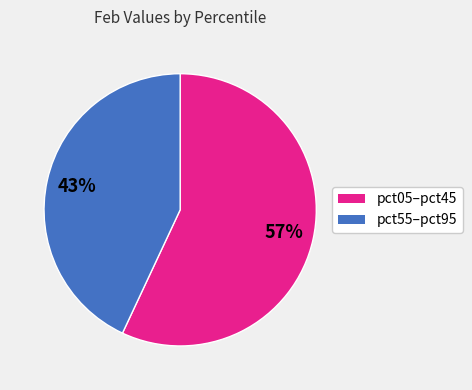

How many segments does this pie chart have?

2